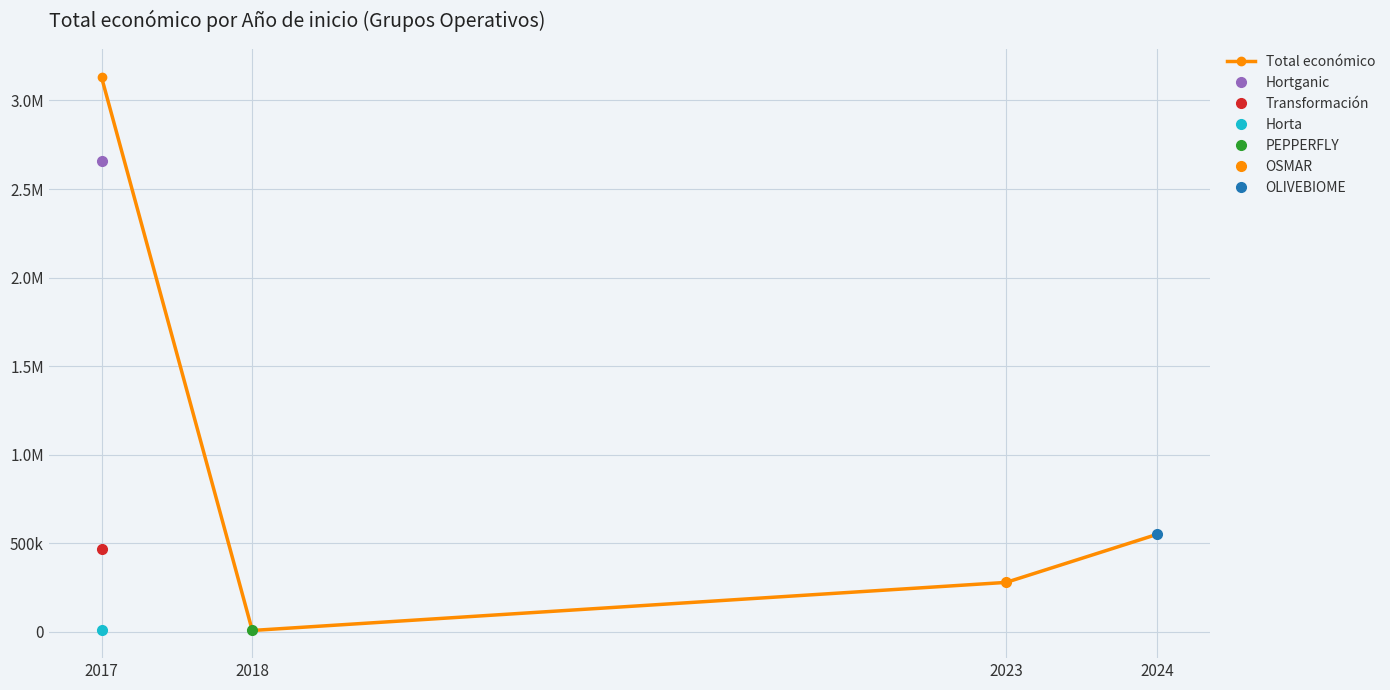

Does the chart display data point markers on the line(s)?

Yes